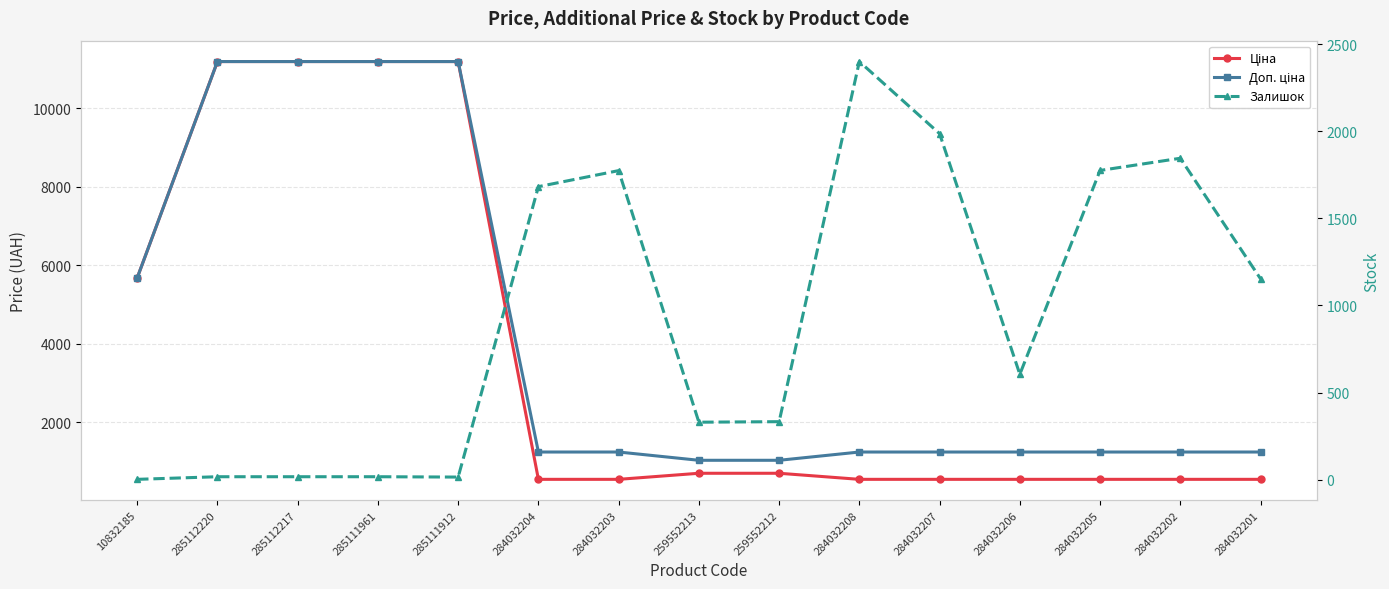

True or false: Залишок has a value of 2992.3 at 284032207.

False